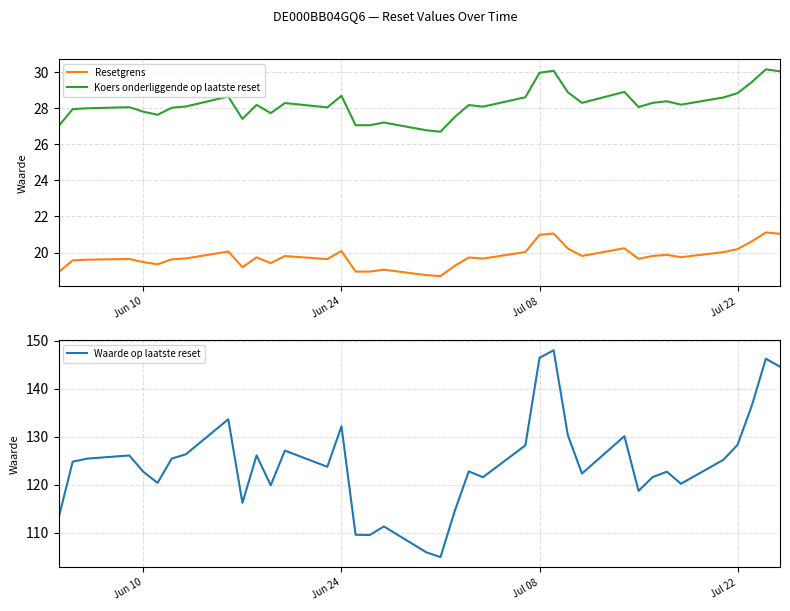

What are all the series names shown in the legend?

Resetgrens, Koers onderliggende op laatste reset, Waarde op laatste reset